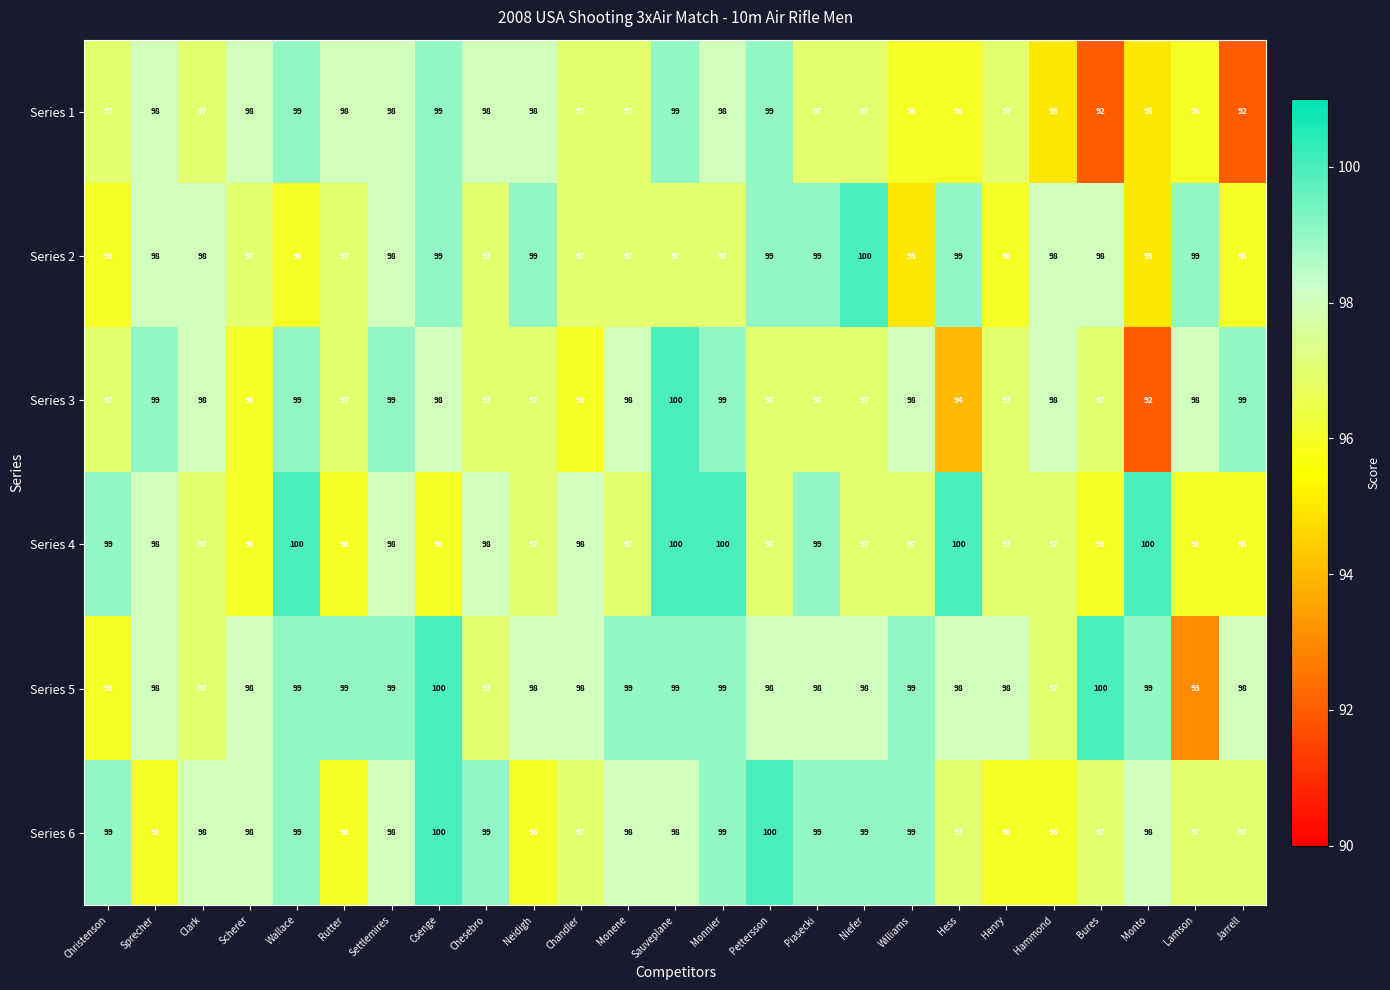

At which category is the sum across all series the highest?

Sauveplane